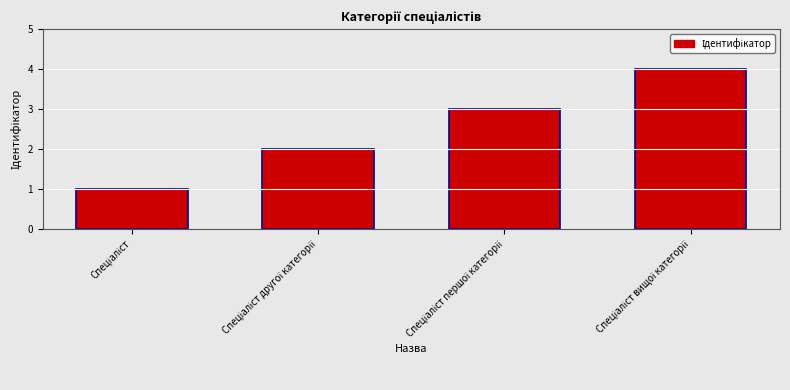

What is the greatest value displayed?

4